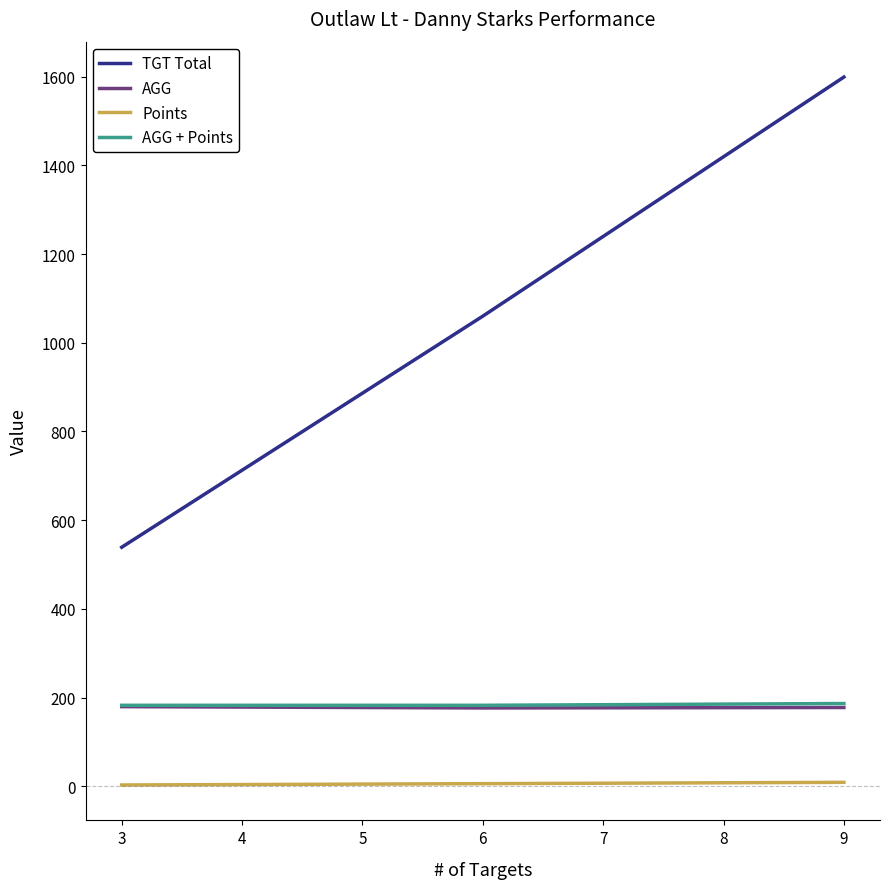

Which series has the widest spread of values?

TGT Total